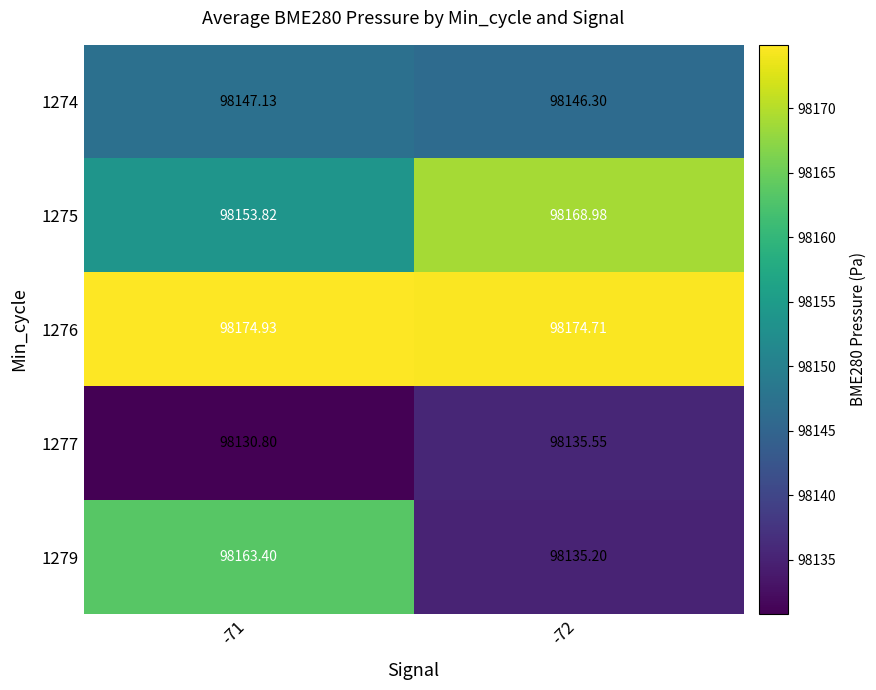

Is the value of 1274 at -71 greater than the value of 1279 at -71?

No